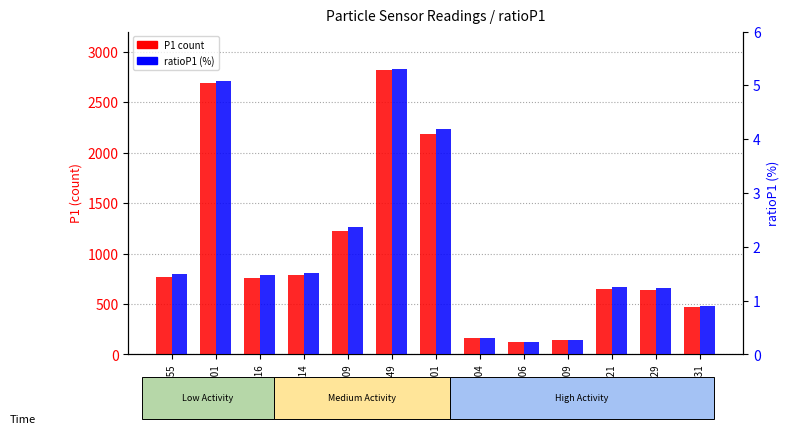

Does the chart contain any negative values?

No